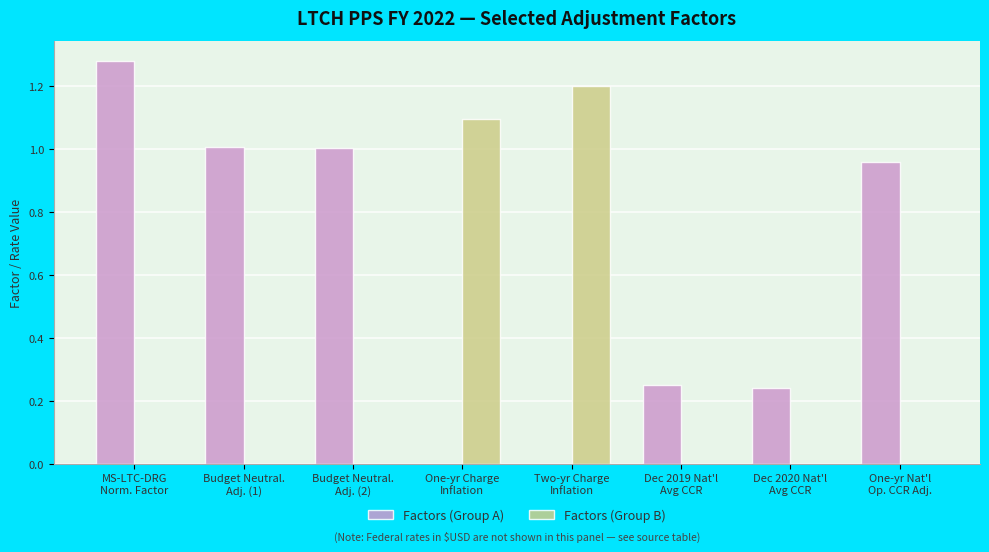

Which series has the largest total across all categories?

Factors (Group A)